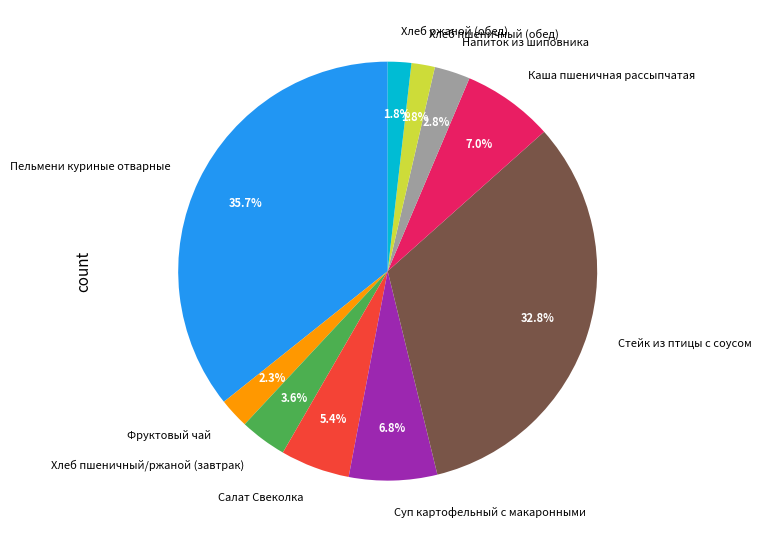

To the nearest percent, what percentage of the pie is Хлеб ржаной (обед)?

2%